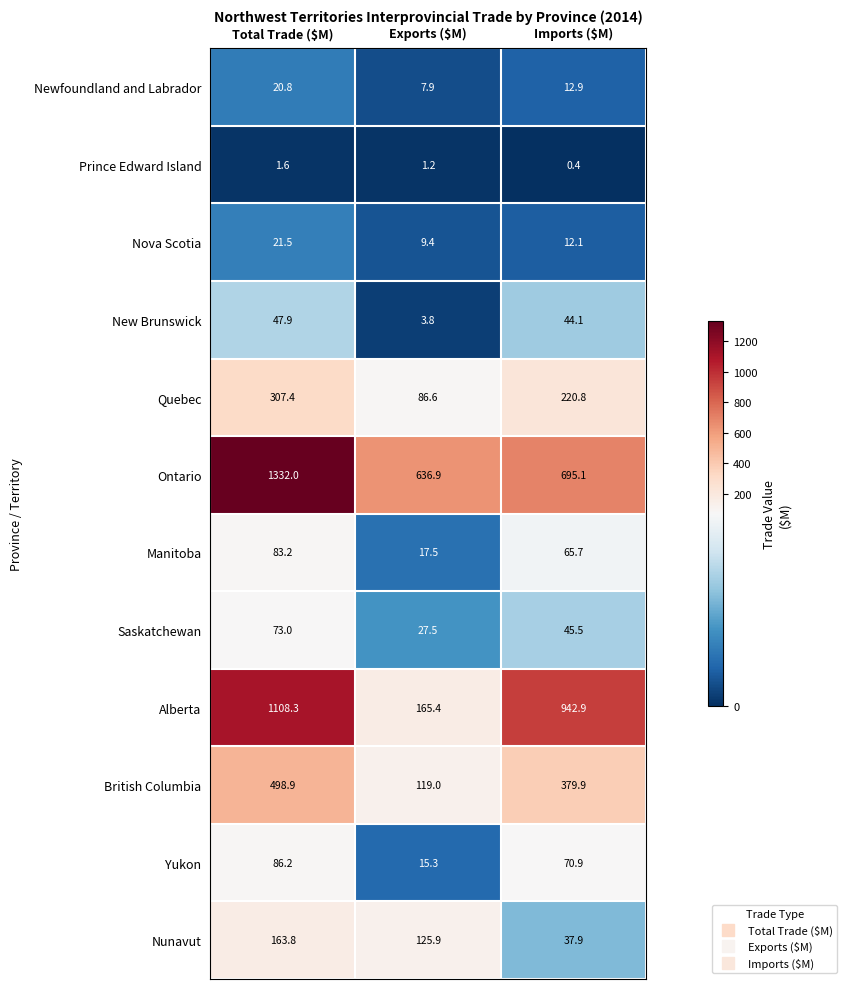

Which category has the highest value in the Ontario series?

Total Trade ($M)